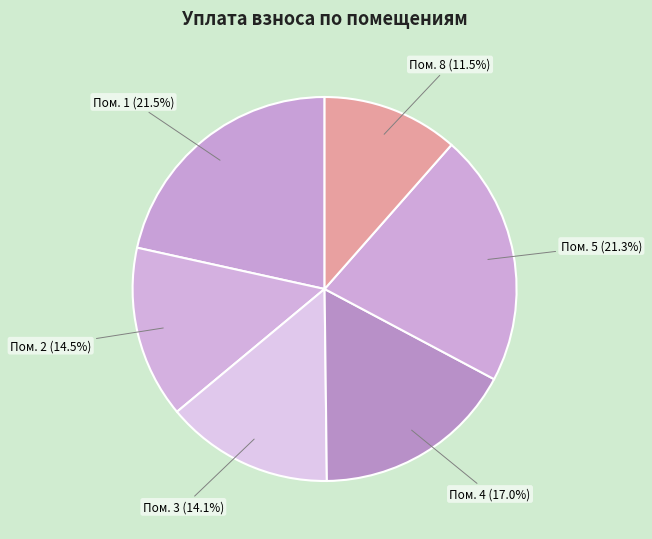

Does Пом. 2 (14.5%) account for over 50% of the chart?

No